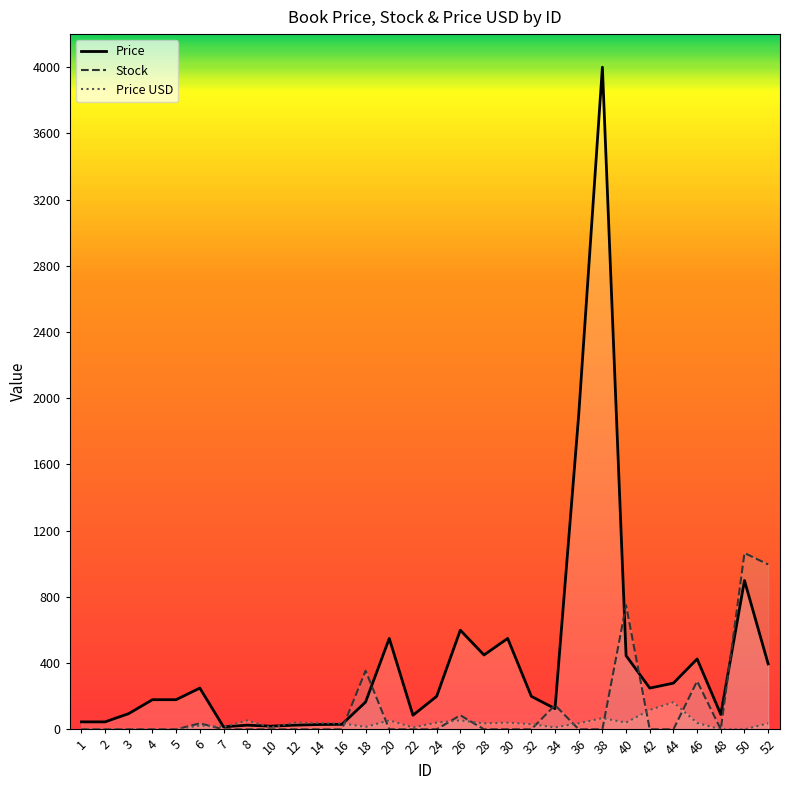

How many data points in Price USD are above 35?

16